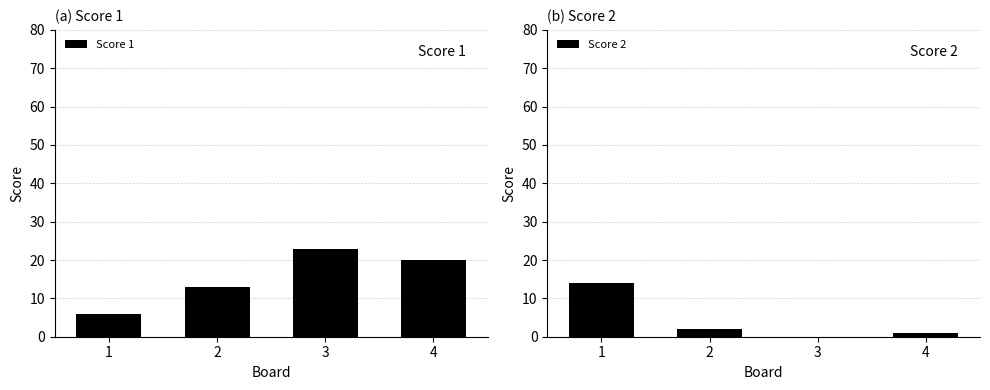

List the labels in order of Score 2 value, smallest first.

3, 4, 2, 1